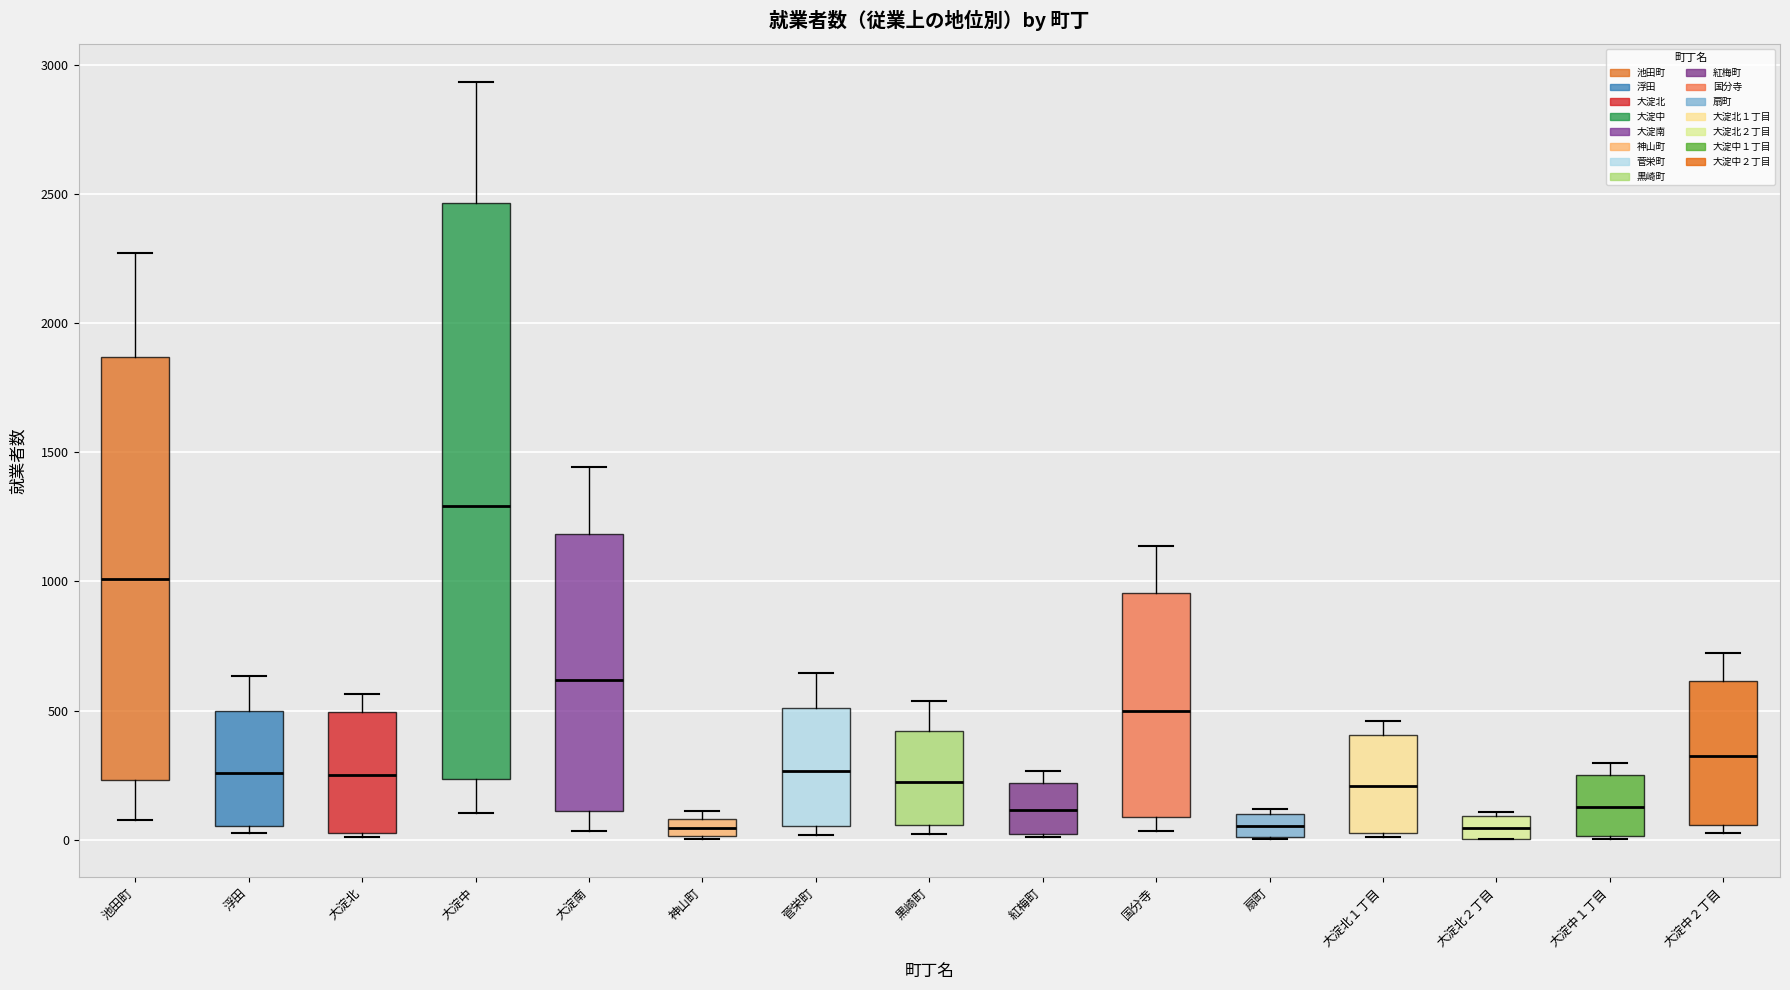

Where does the upper whisker of the box for 大淀中 end on the y-axis? The values are not printed on the chart, so give them approximately, as read against the axis.

2950